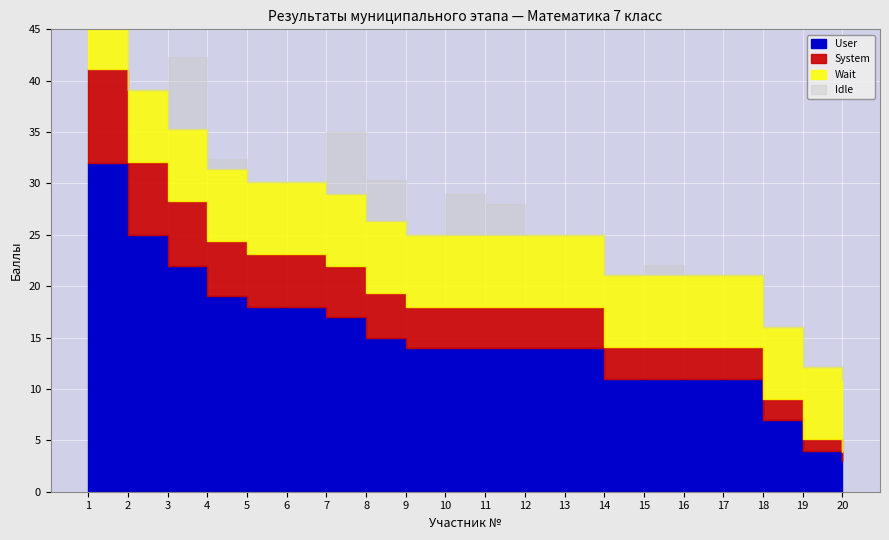

Which has a higher value, 20 or 19?

19